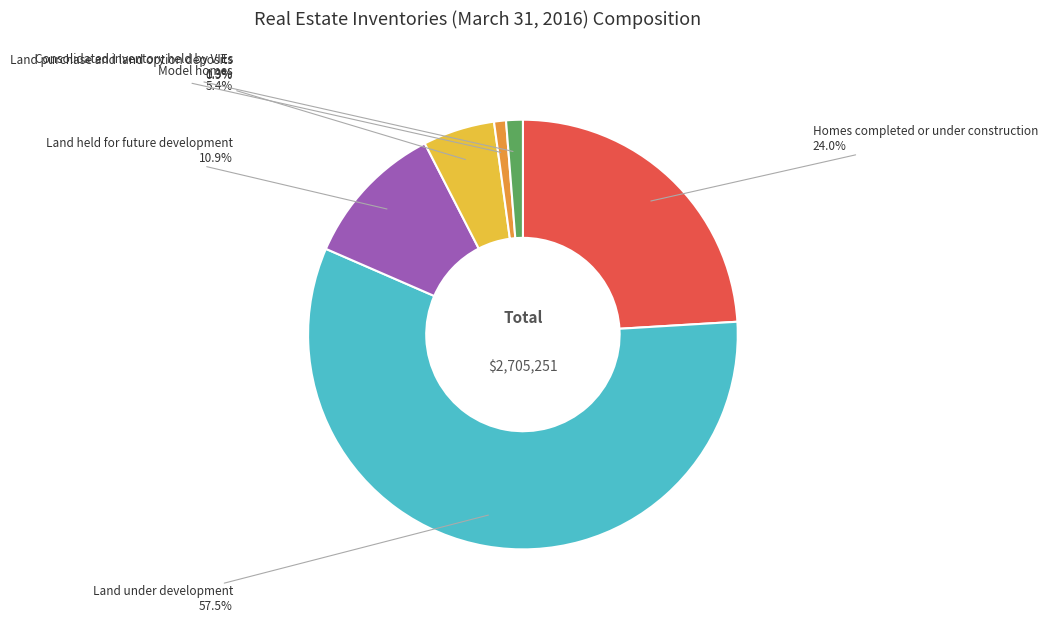

Is there any slice that represents more than half of the pie?

Yes